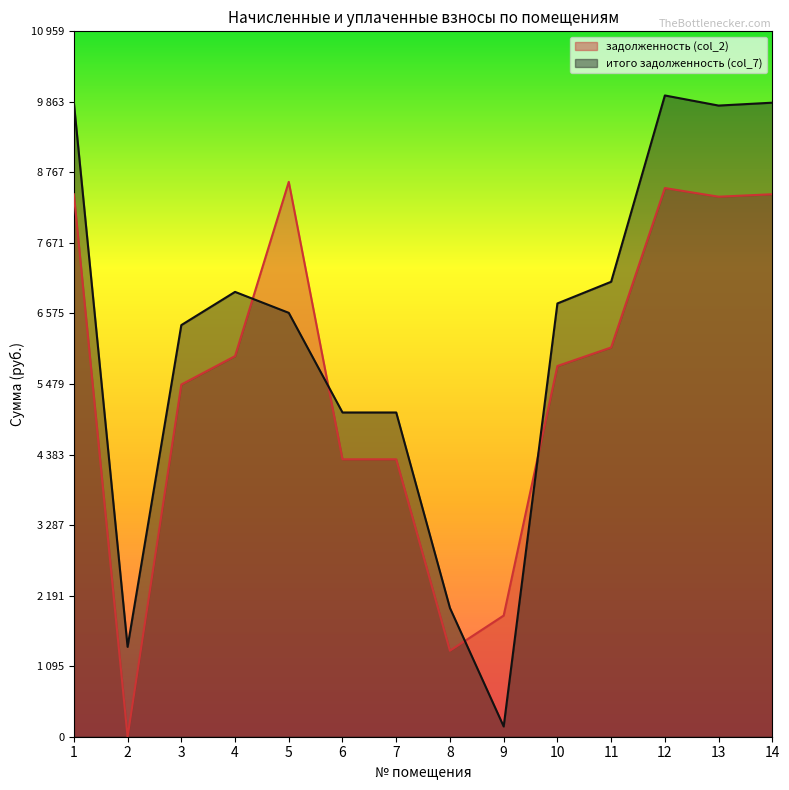

How many lines are shown in the chart?

2